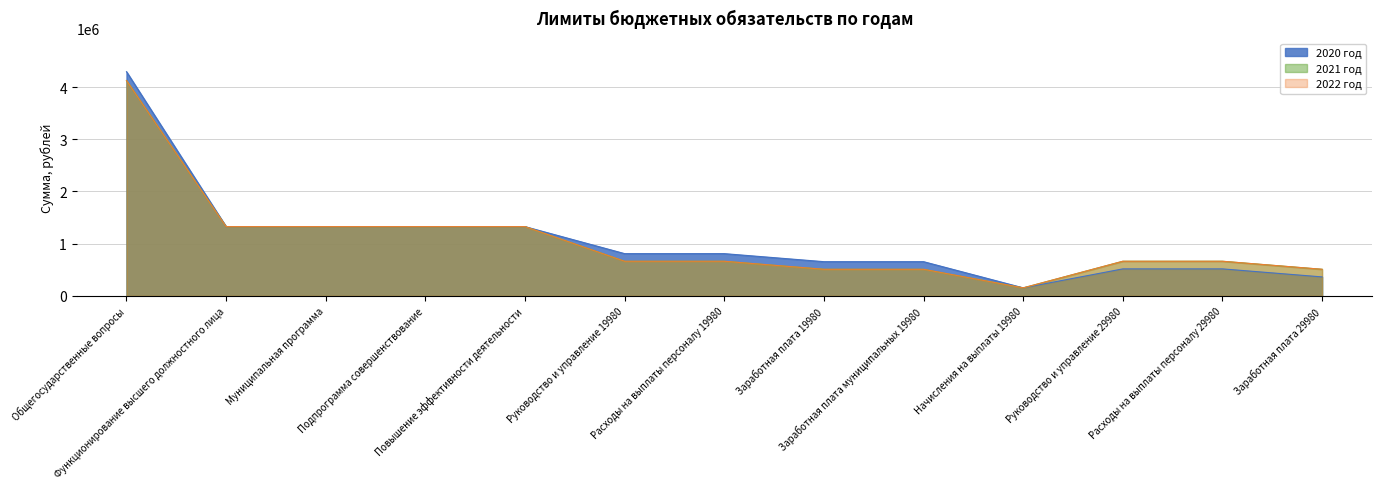

True or false: 2022 год and 2020 год intersect in this chart.

False